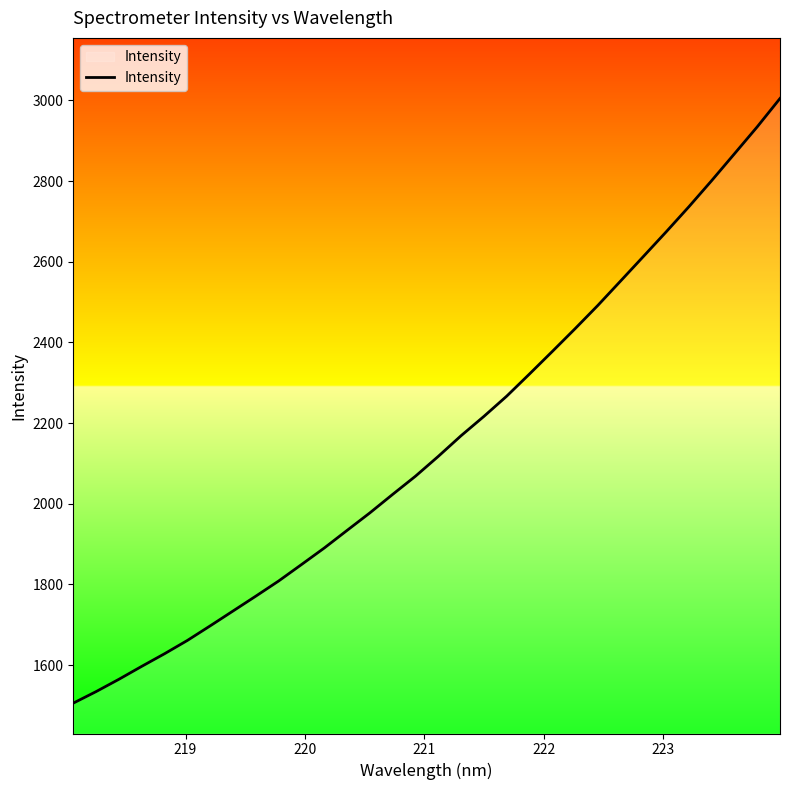

What is the difference between the maximum and minimum values?

1499.3